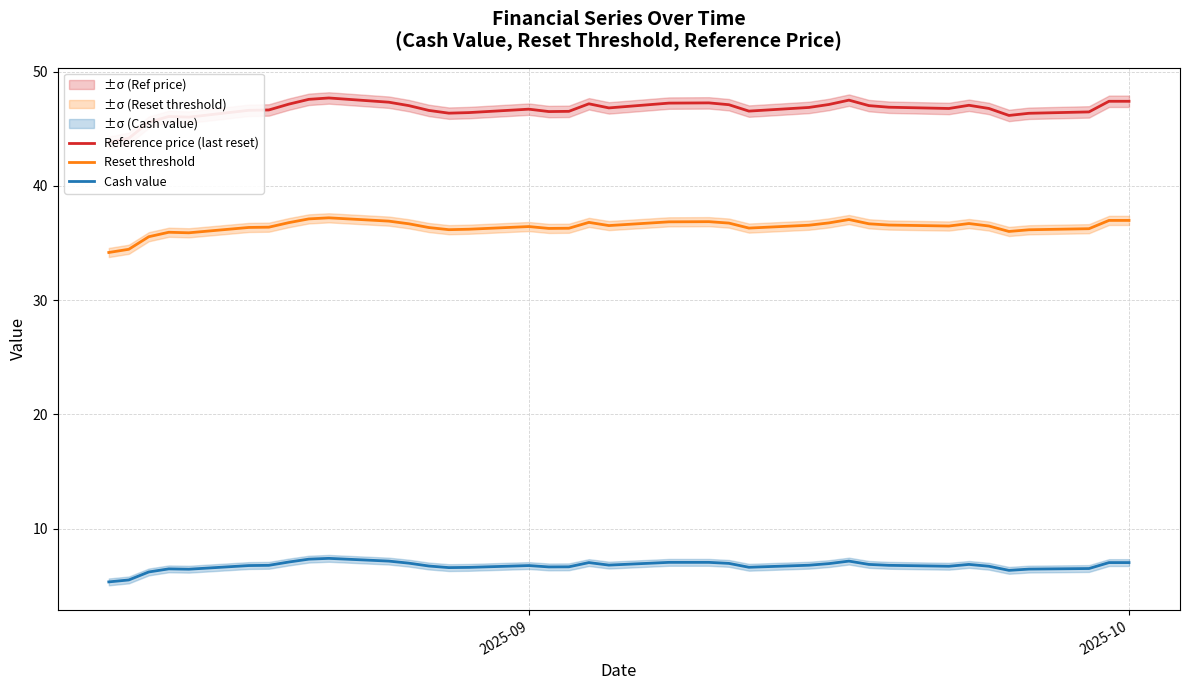

Which series has the widest spread of values?

Reference price (last reset)